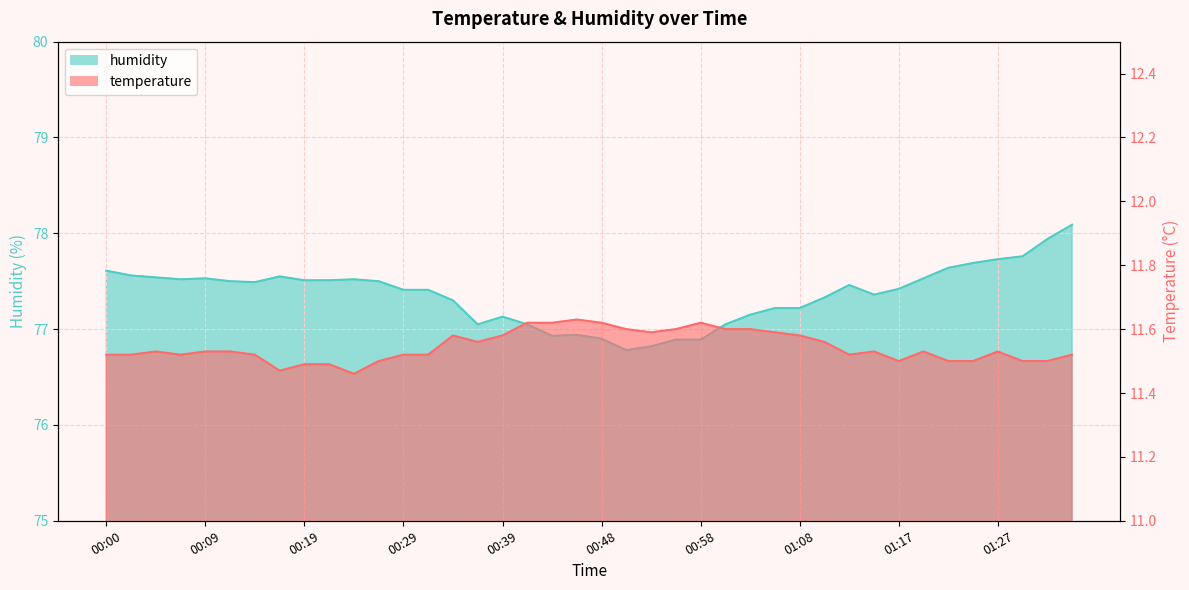

How many lines are shown in the chart?

2